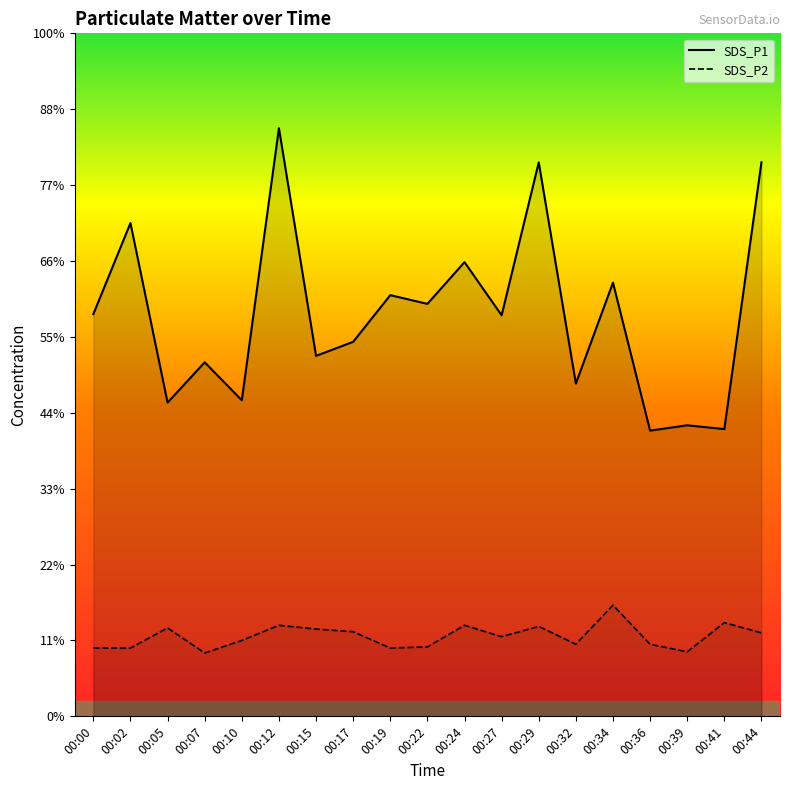

How many lines are shown in the chart?

2